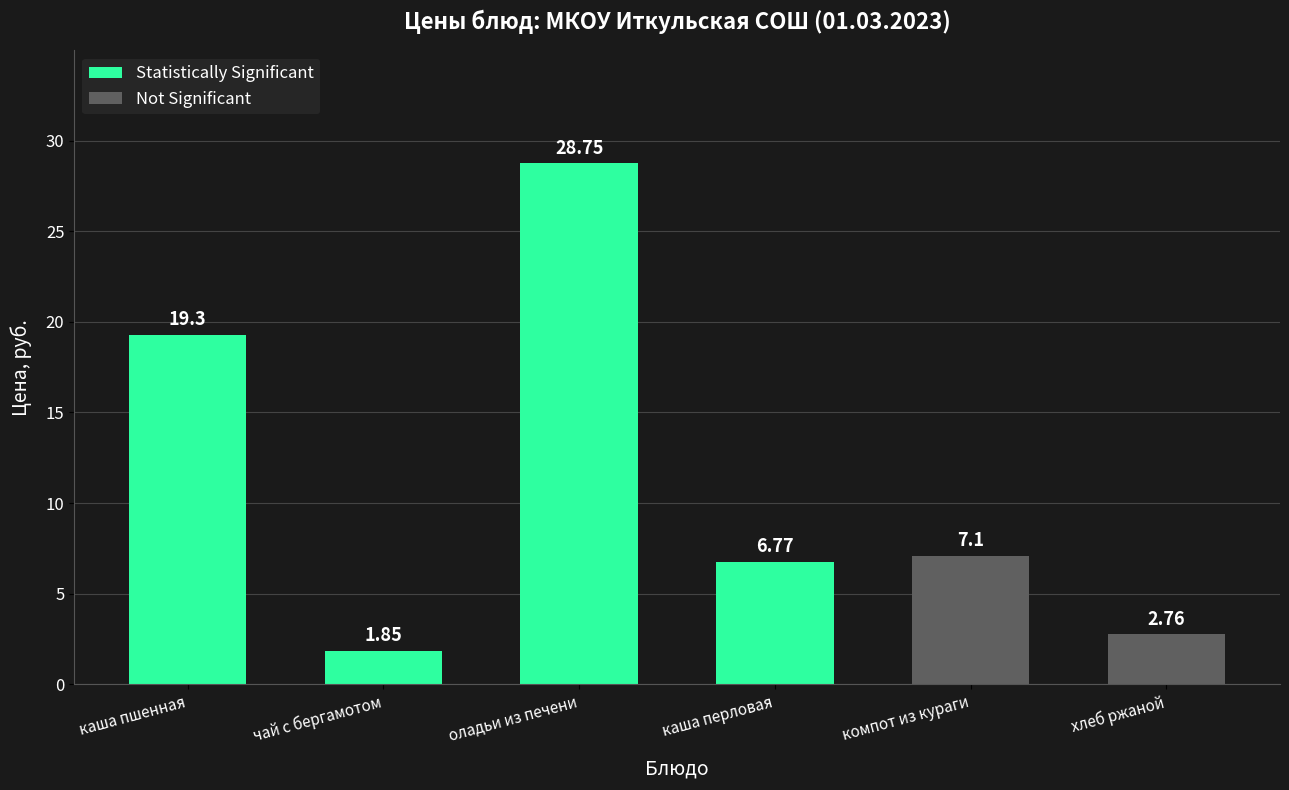

Count the number of categories in the chart.

6